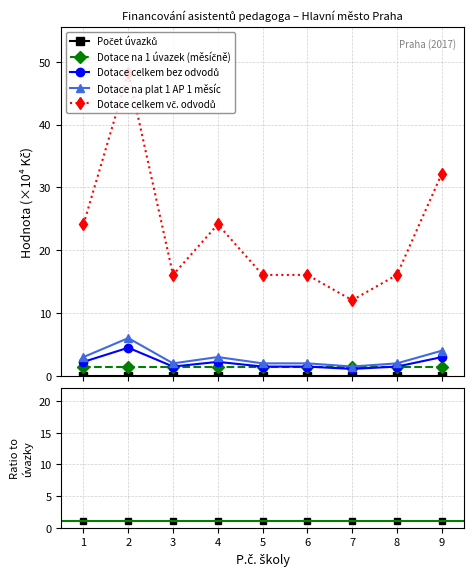

What is the value of the Počet úvazků point at the 9th from the left?

1.0